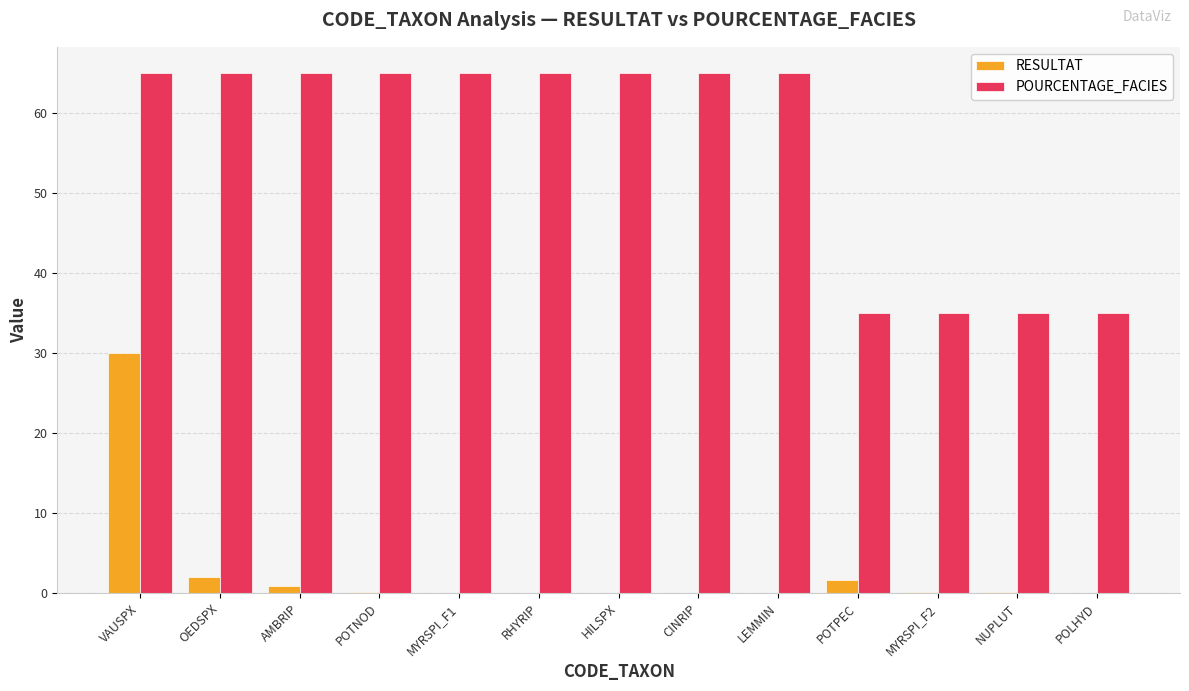

What is the total value across all series at POLHYD?

35.0